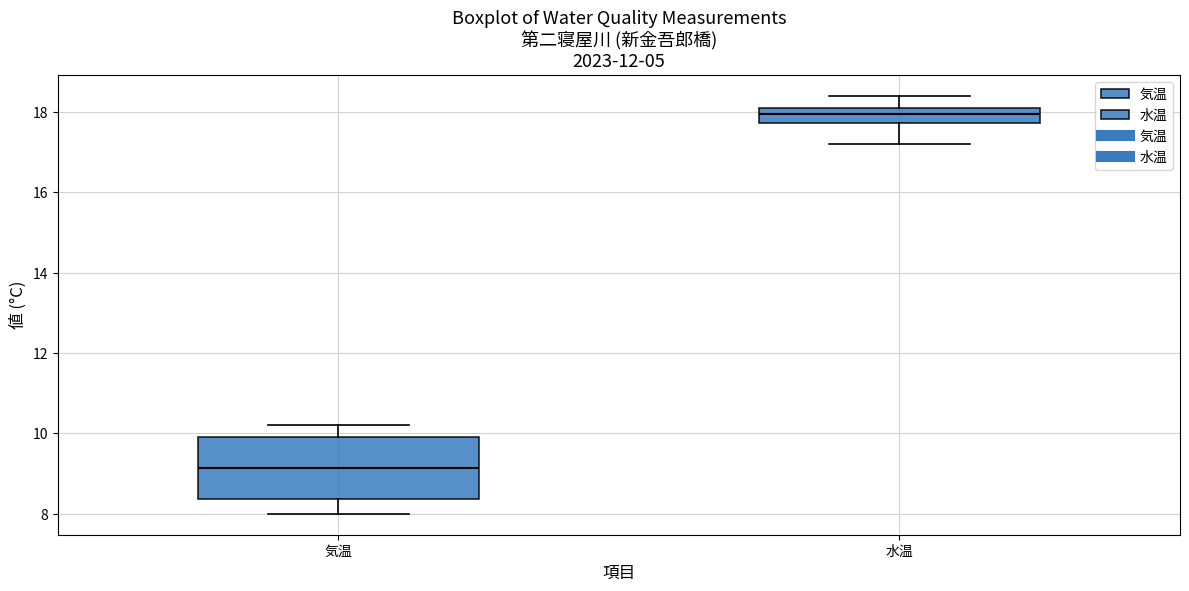

Which box has the lowest median line?

気温